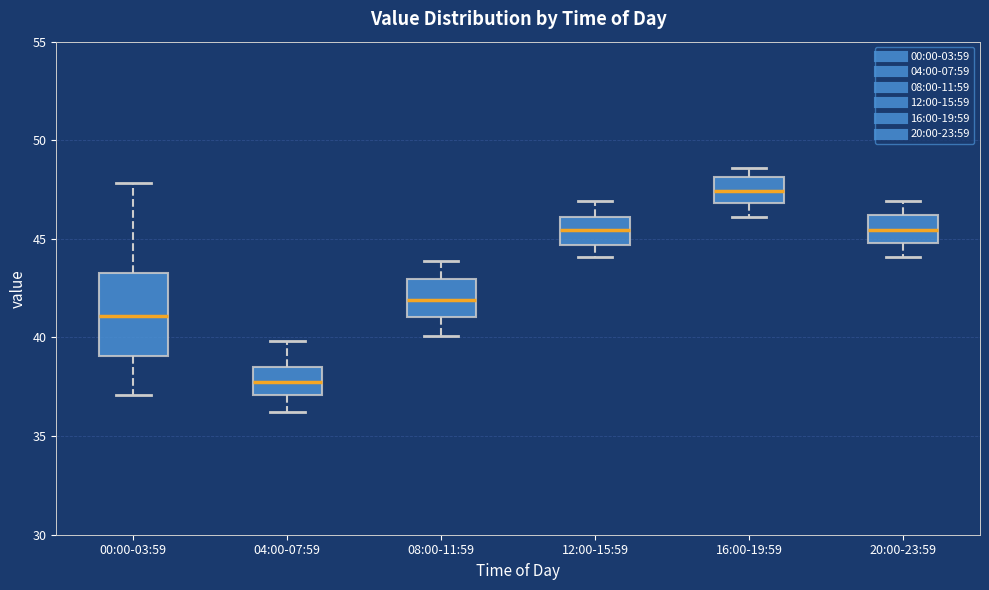

Reading left to right, read every box against the y-axis: the position of its median line, the range the box covers, and the ends of its whiskers. The values are not printed on the chart, so give them approximately, as read against the axis.

00:00-03:59: median 41.0, box 39.0 to 43.5, whiskers 37.0 to 48.0
04:00-07:59: median 38.0, box 37.0 to 38.5, whiskers 36.0 to 40.0
08:00-11:59: median 42.0, box 41.0 to 43.0, whiskers 40.0 to 44.0
12:00-15:59: median 45.5, box 44.5 to 46.0, whiskers 44.0 to 47.0
16:00-19:59: median 47.5, box 47.0 to 48.0, whiskers 46.0 to 48.5
20:00-23:59: median 45.5, box 45.0 to 46.0, whiskers 44.0 to 47.0